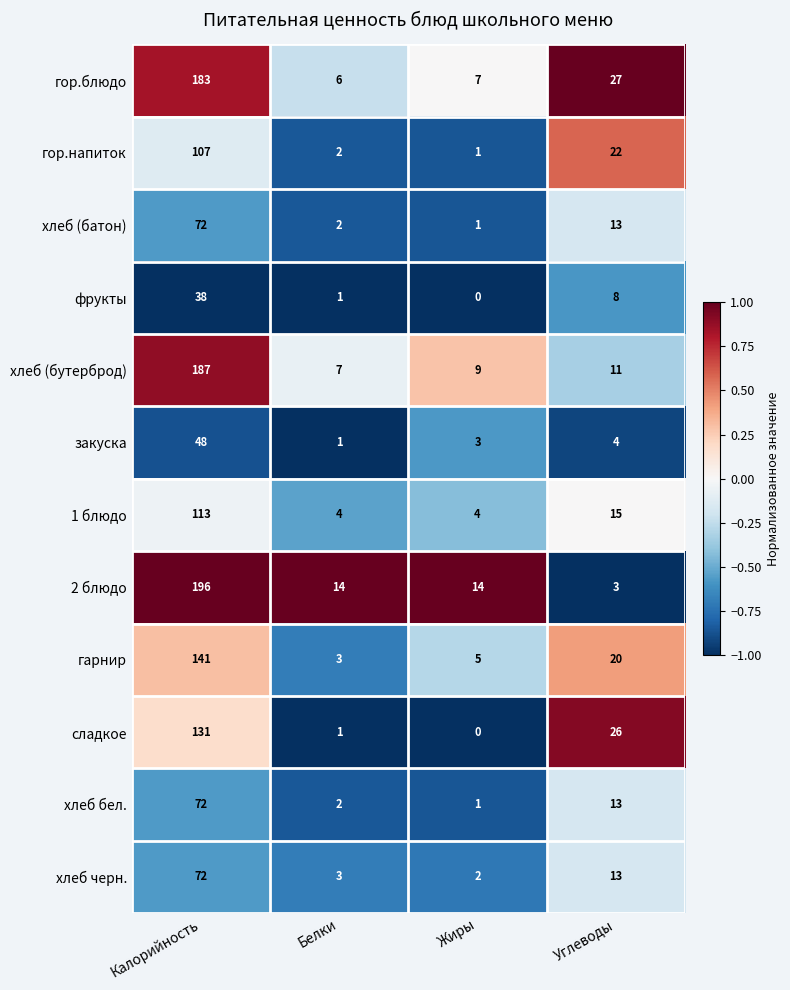

What is the minimum value shown in the chart?

0